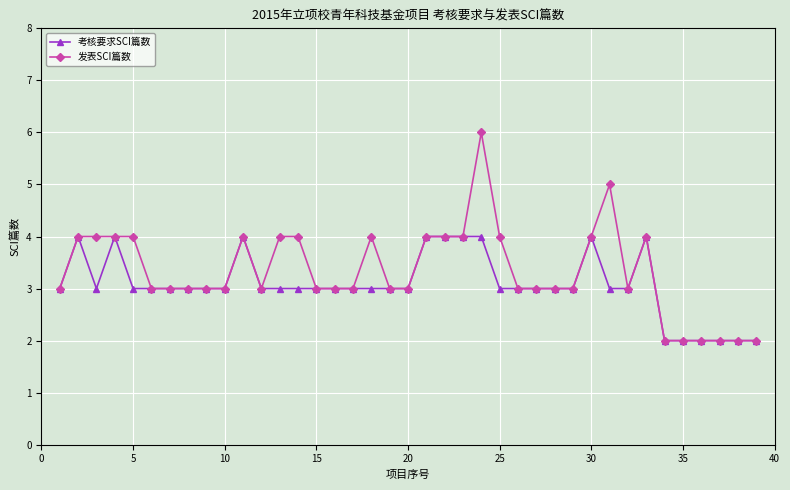

List the series in order of their peak value, highest first.

发表SCI篇数, 考核要求SCI篇数